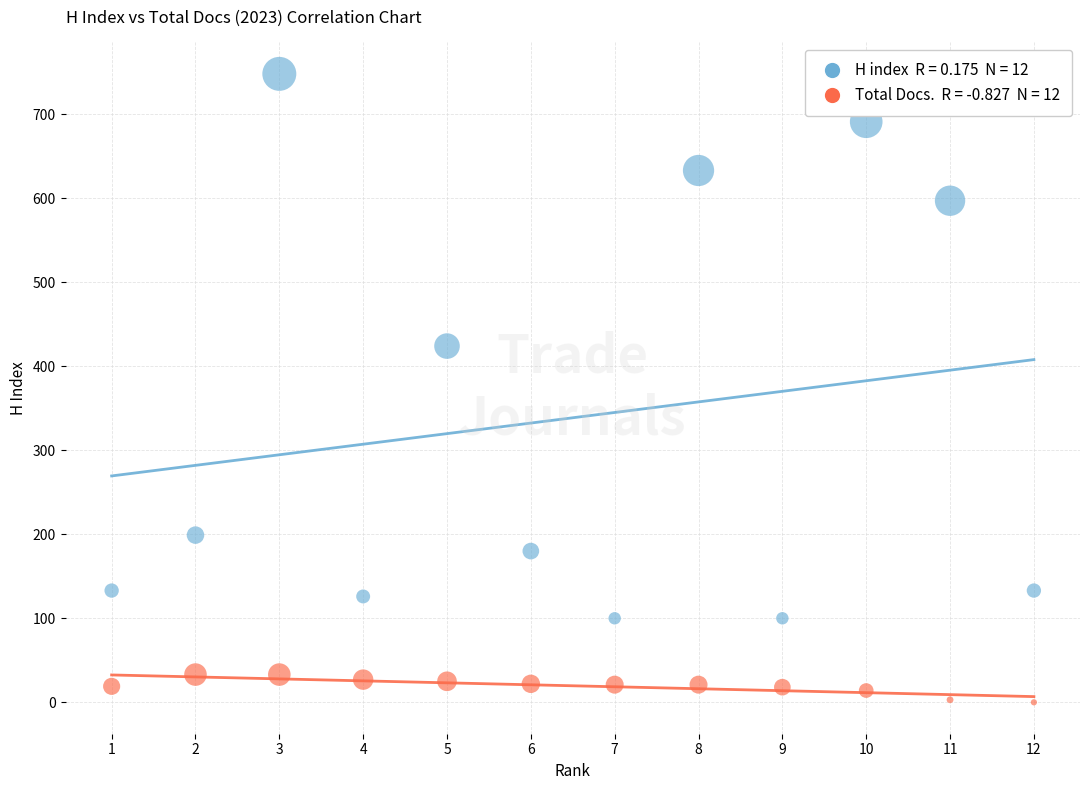

Across all series, what Y value is closest to 374?

424